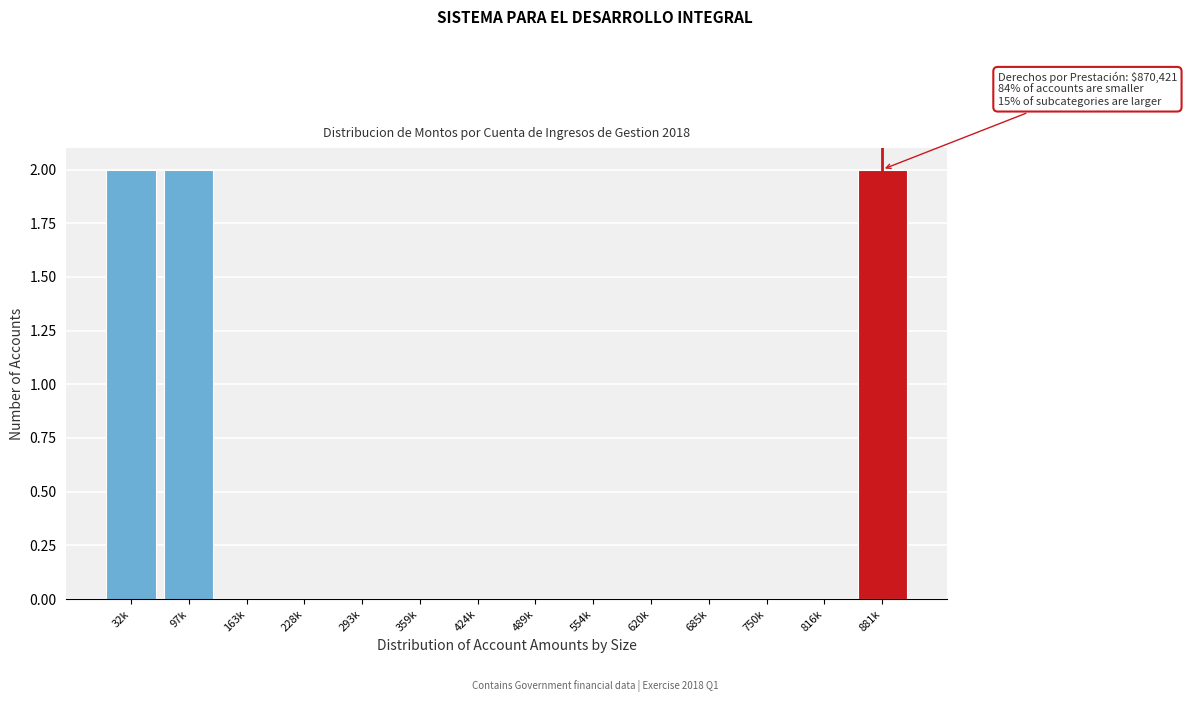

Reading left to right, extract all data points from this chart.

32k=2	97k=2	163k=0	228k=0	293k=0	359k=0	424k=0	489k=0	554k=0	620k=0	685k=0	750k=0	816k=0	881k=2